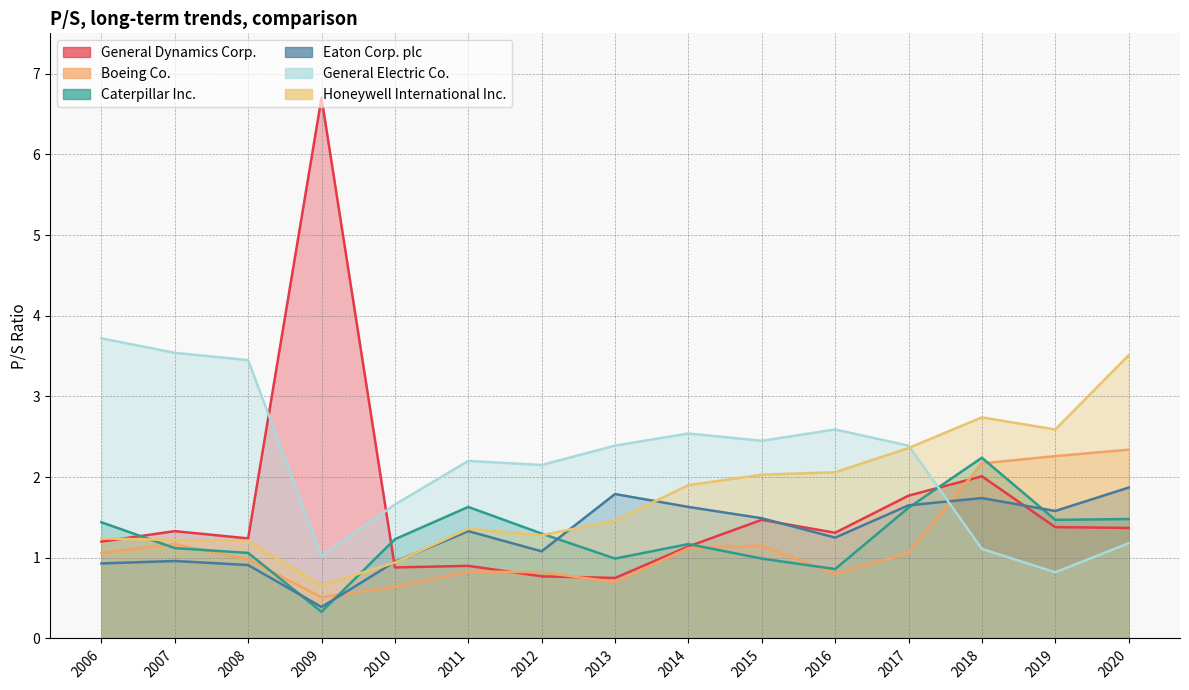

What are all the series names shown in the legend?

General Dynamics Corp., Boeing Co., Caterpillar Inc., Eaton Corp. plc, General Electric Co., Honeywell International Inc.